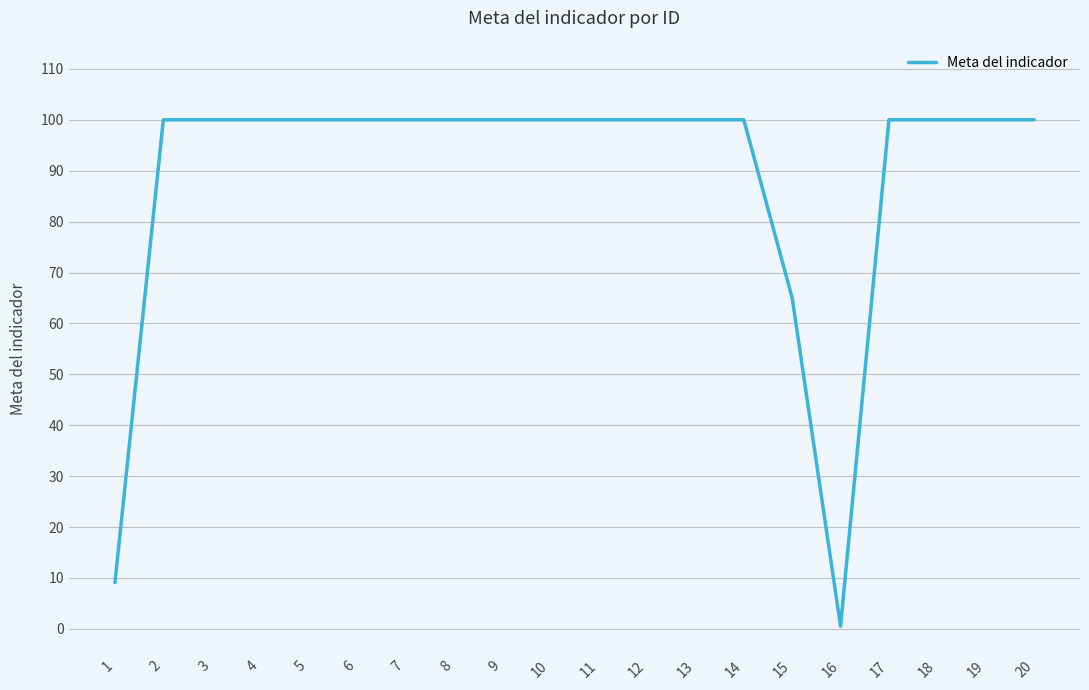

Approximately how many times larger is the value at 9 compared to 13?

1.0